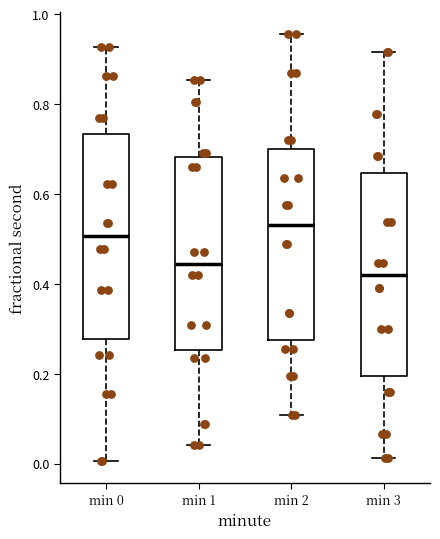

Which box has the lowest median line?

min 3